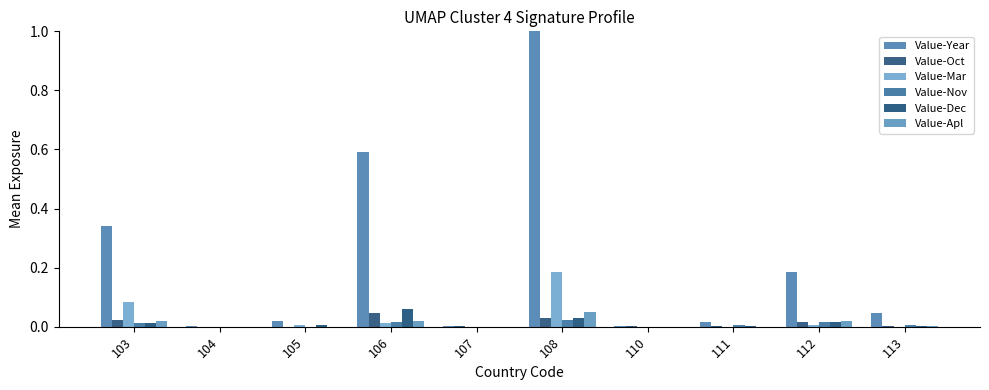

Are the bars horizontal?

No